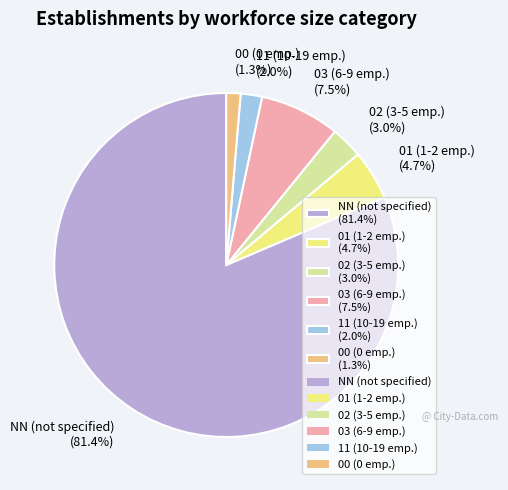

Which category has the biggest portion of the pie?

NN